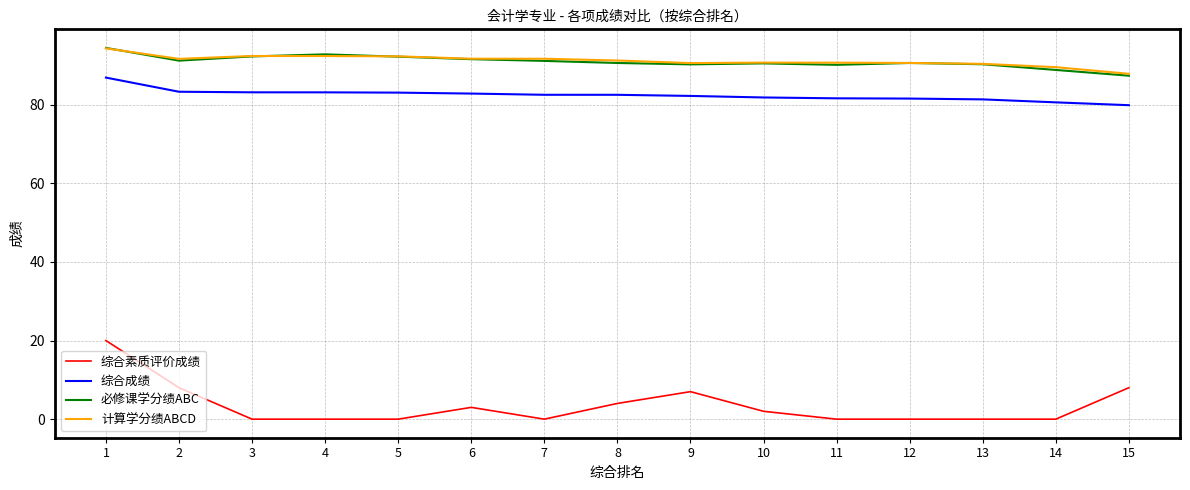

Is the value of 综合成绩 at 2 greater than the value of 综合素质评价成绩 at 5?

Yes